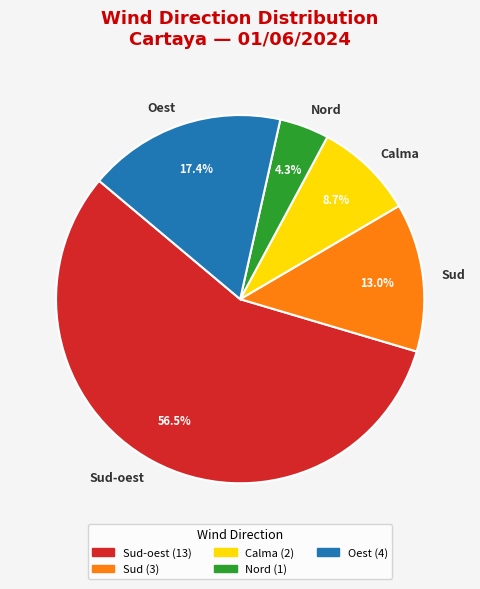

How many slices are in this pie chart?

5